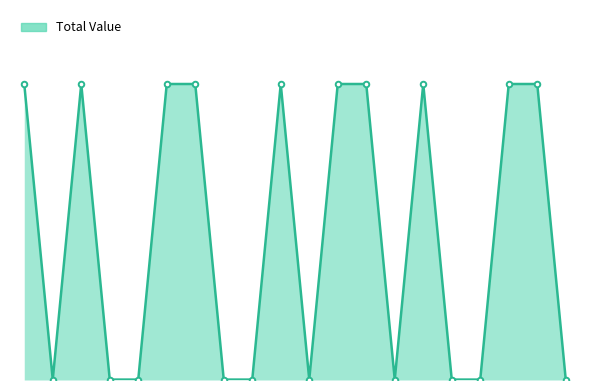

Is this an area chart (filled region under the line)?

Yes